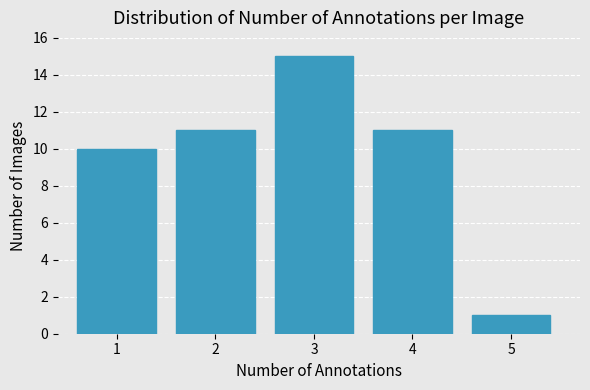

Reading left to right, list all the values displayed in this chart.

1=10	2=11	3=15	4=11	5=1